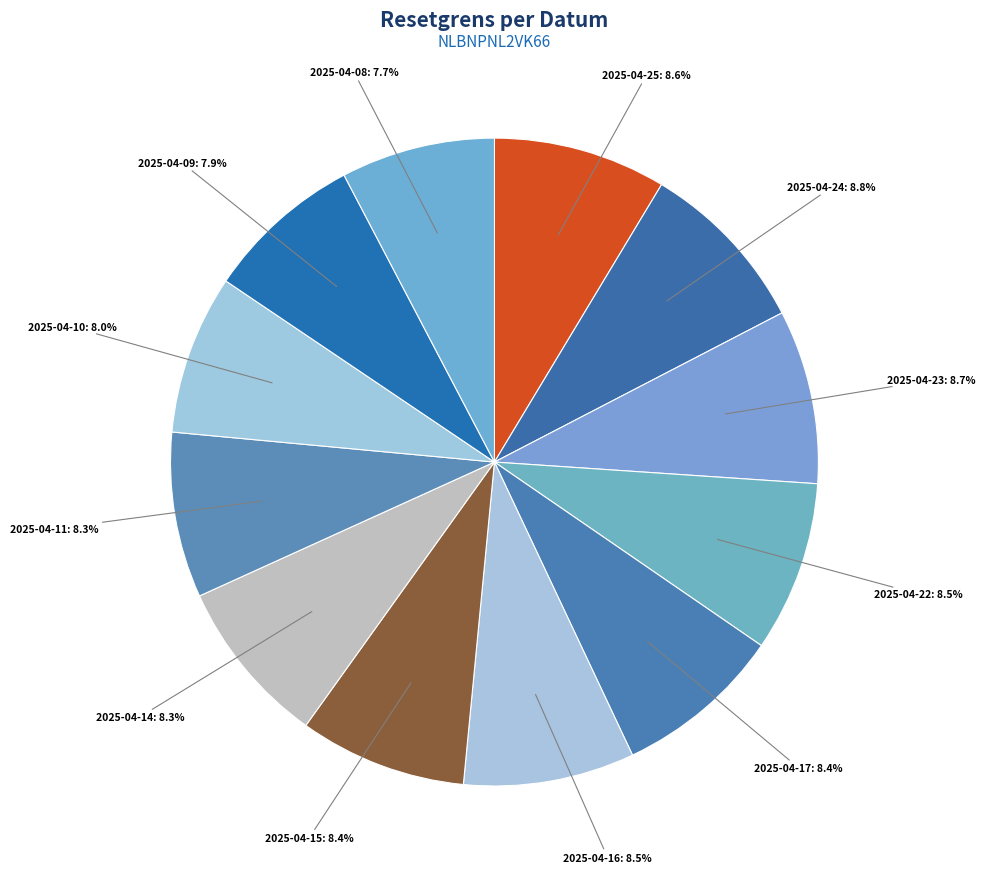

What is the ratio of the value at 2025-04-22 to the value at 2025-04-14?

1.0